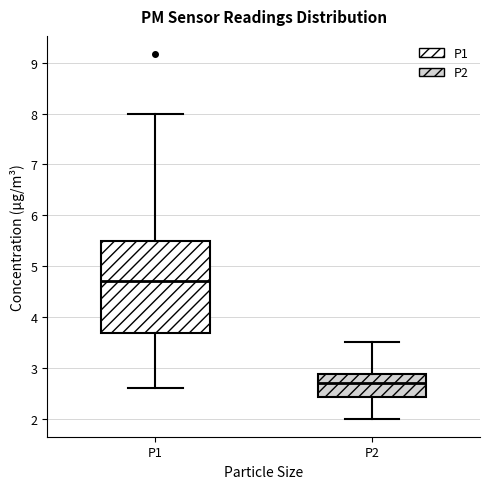

Which box has the lowest median line?

P2